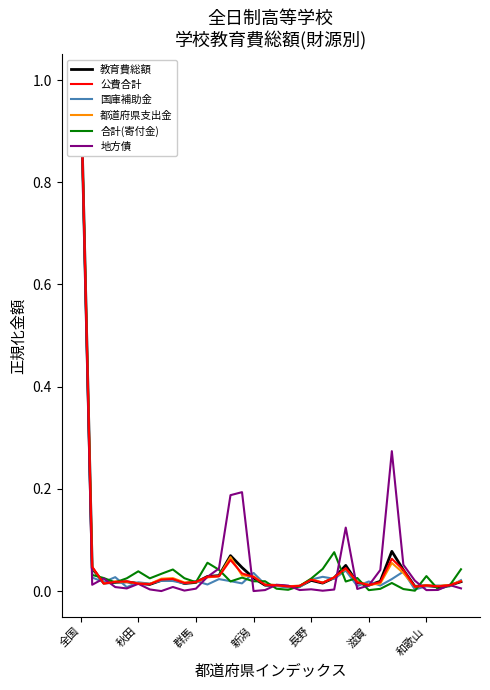

Between which two adjacent categories do 都道府県支出金 and 公費合計 first intersect?

秋田 and 群馬